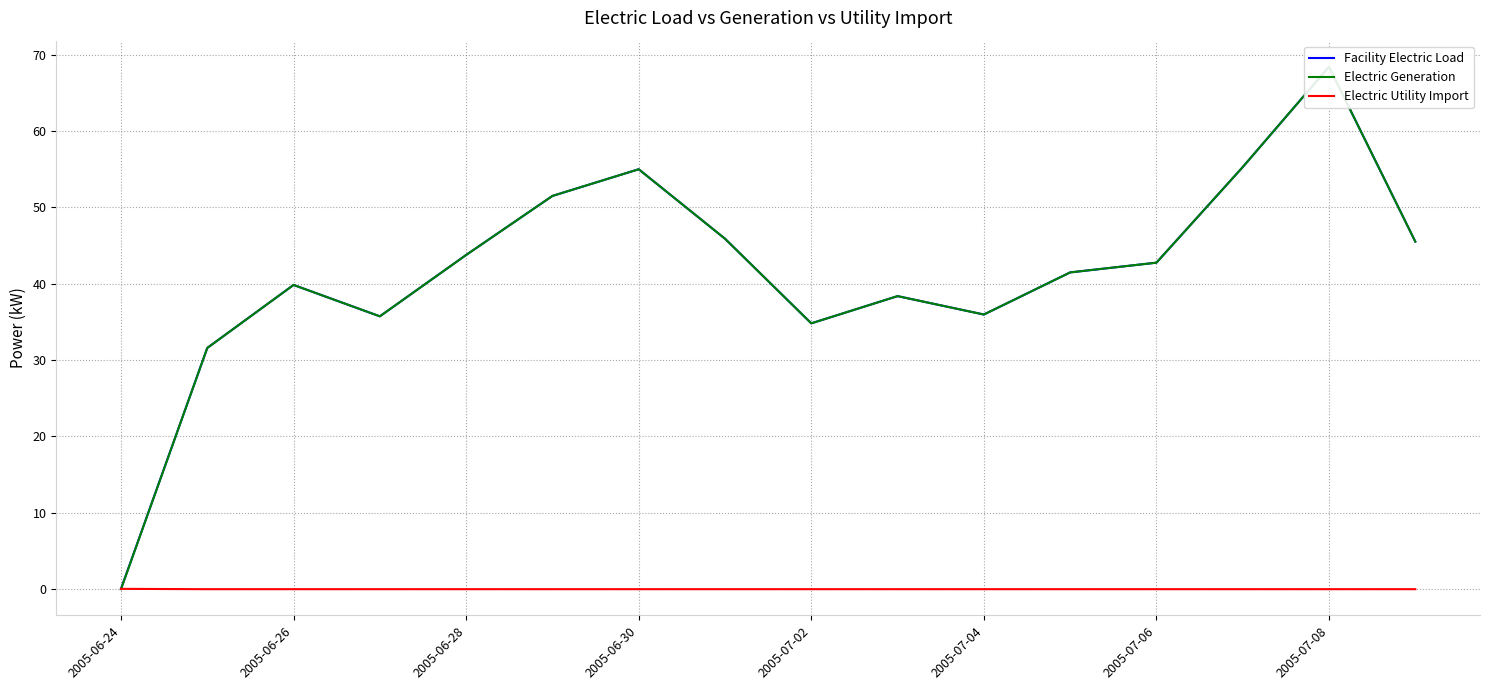

Which series has the largest total across all categories?

Facility Electric Load